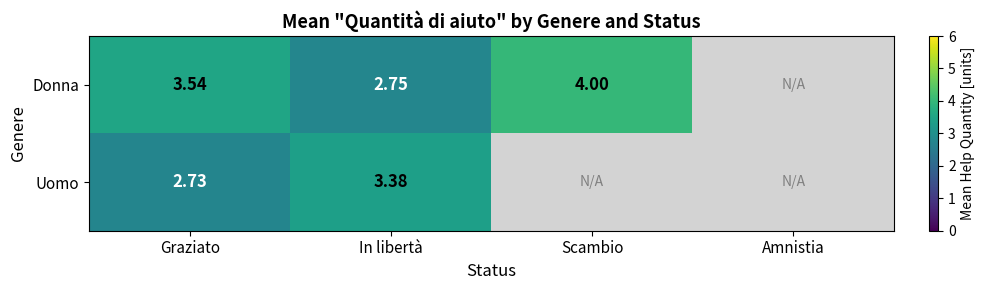

Is the value of Donna at In libertà greater than the value of Uomo at In libertà?

No